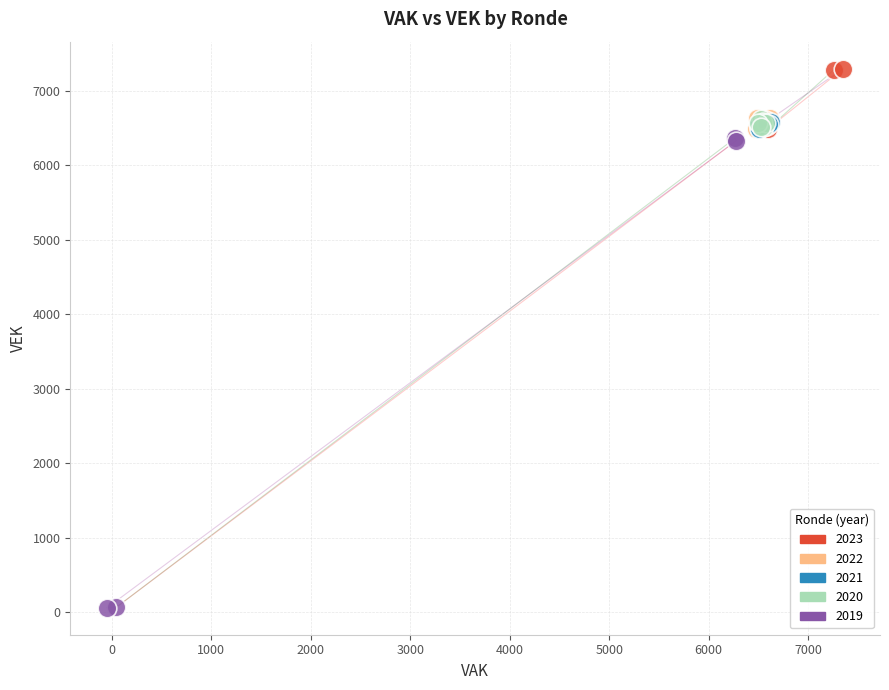

Which series contains the highest Y value?

2023